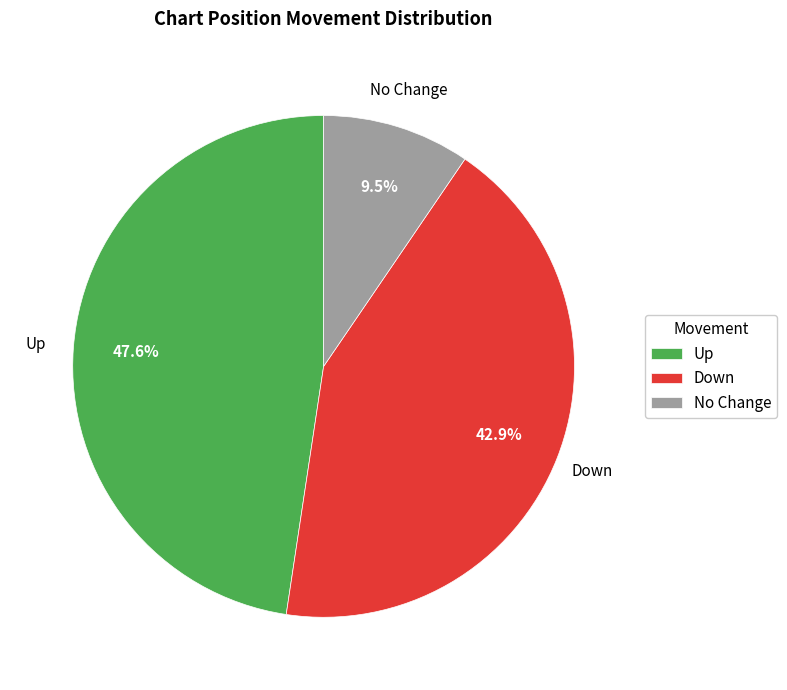

Rank the categories by value from lowest to highest.

No Change, Down, Up